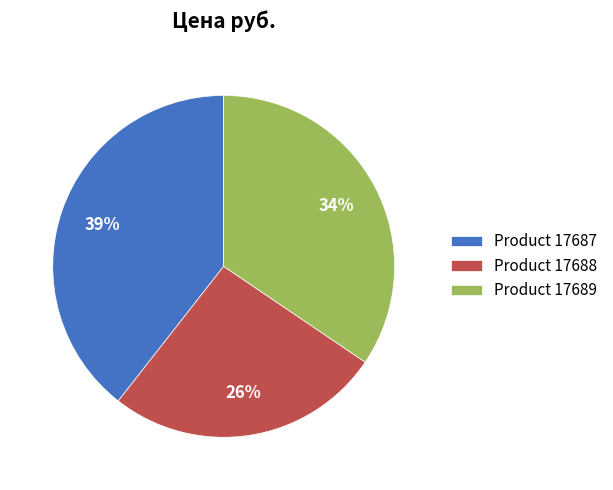

To the nearest percent, what is the average slice percentage?

33%